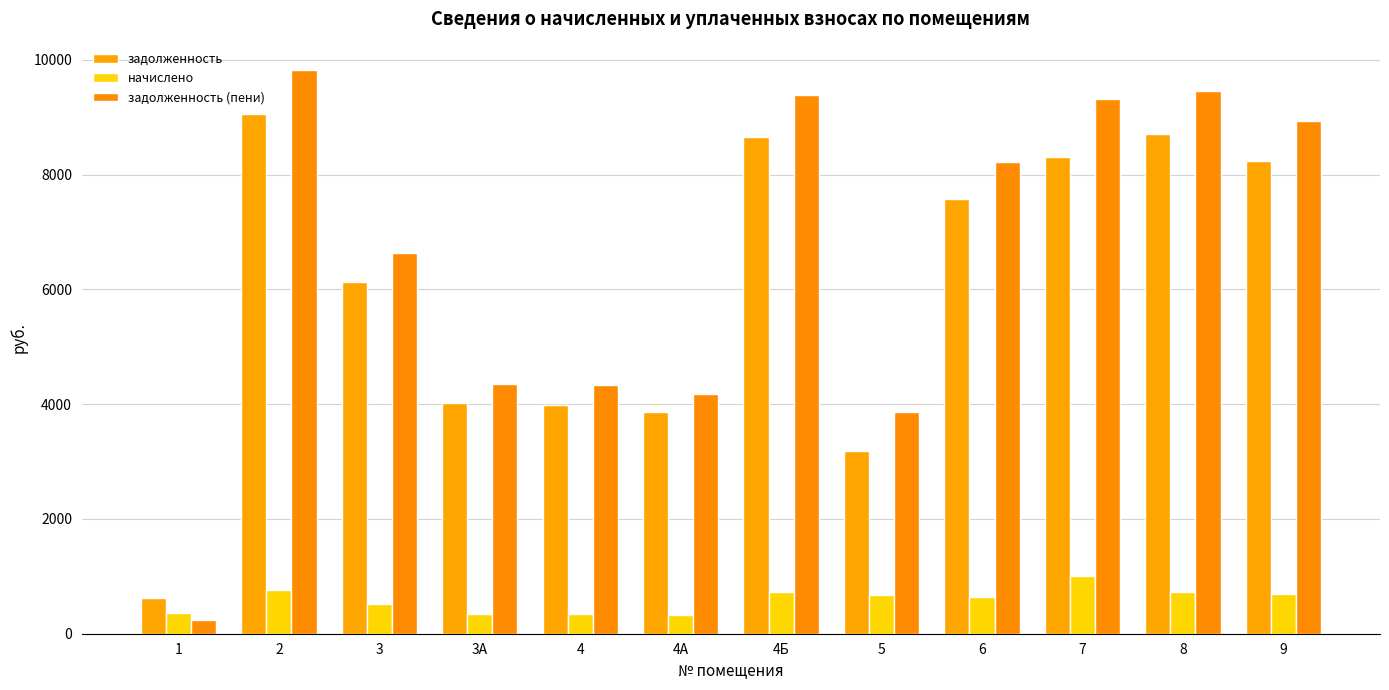

What are all the series names shown in the legend?

задолженность, начислено, задолженность (пени)